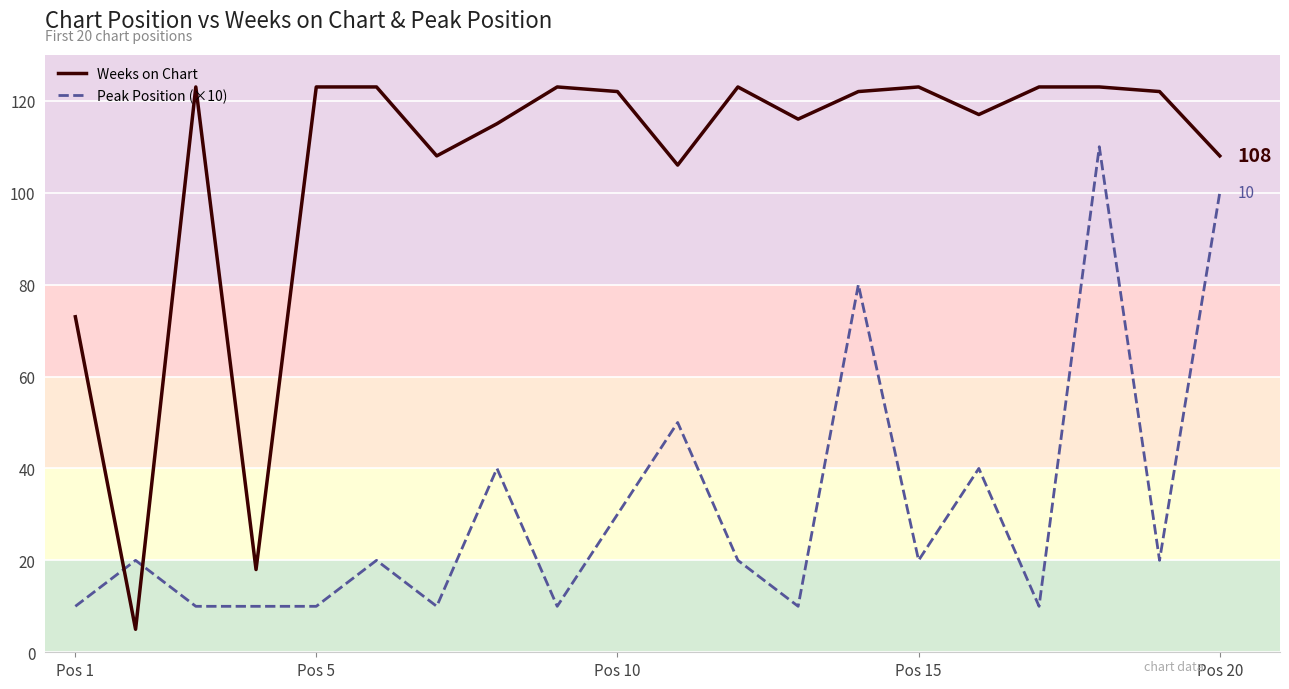

True or false: Weeks on Chart and Peak Position (×10) cross at least once.

True